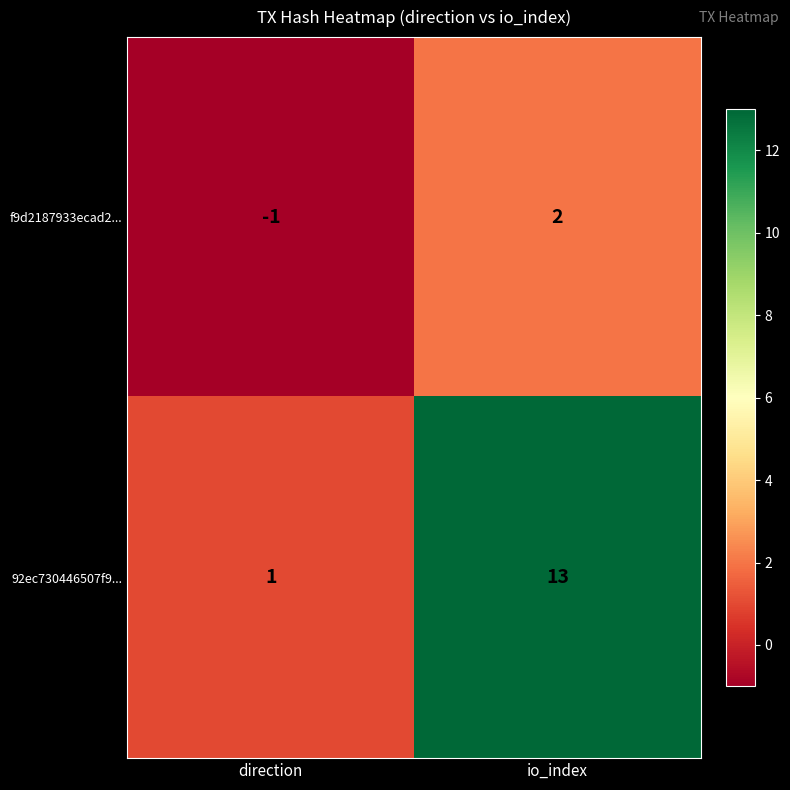

At io_index, list the series in order from largest to smallest.

92ec730446507f9..., f9d2187933ecad2...